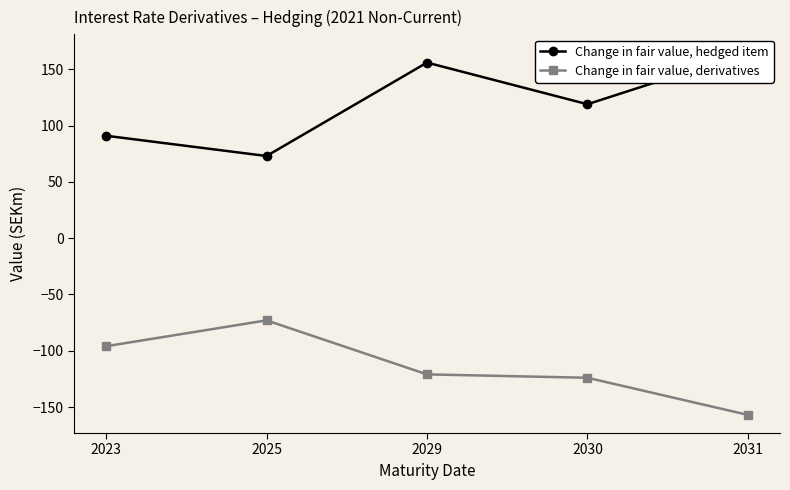

True or false: Change in fair value, hedged item and Change in fair value, derivatives intersect in this chart.

False